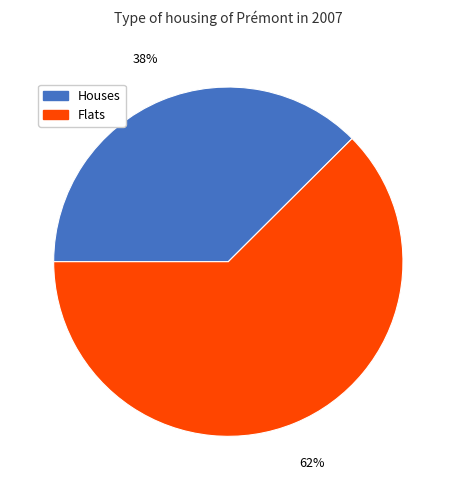

The Houses slice represents 38% of the pie. True or false?

True